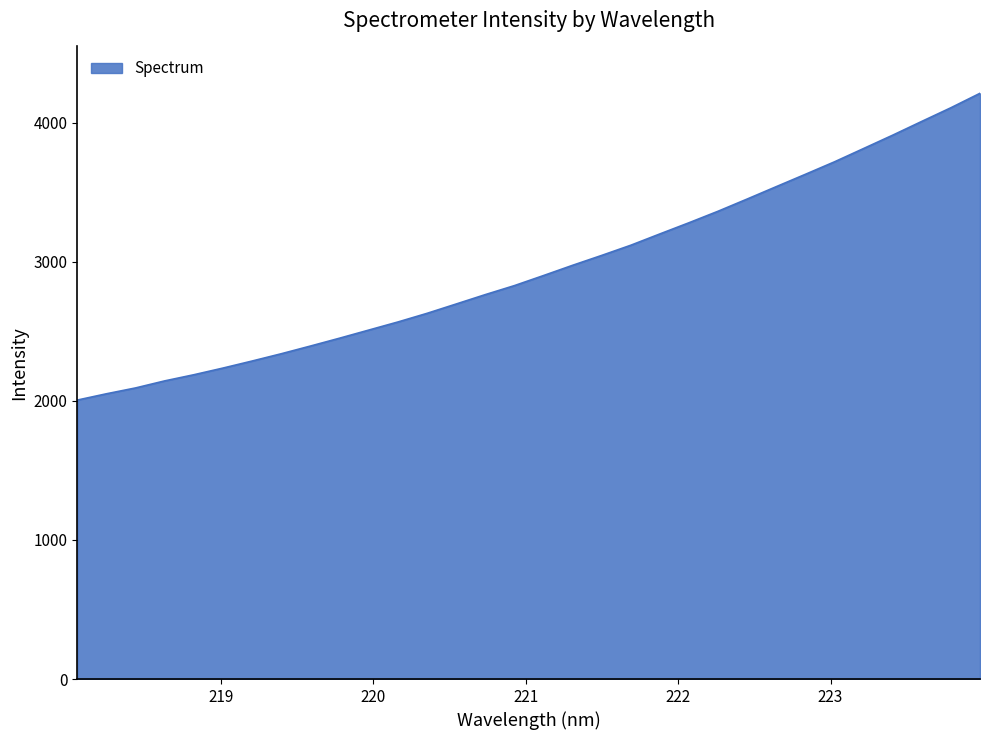

What is the difference between the maximum and minimum values?

2205.4